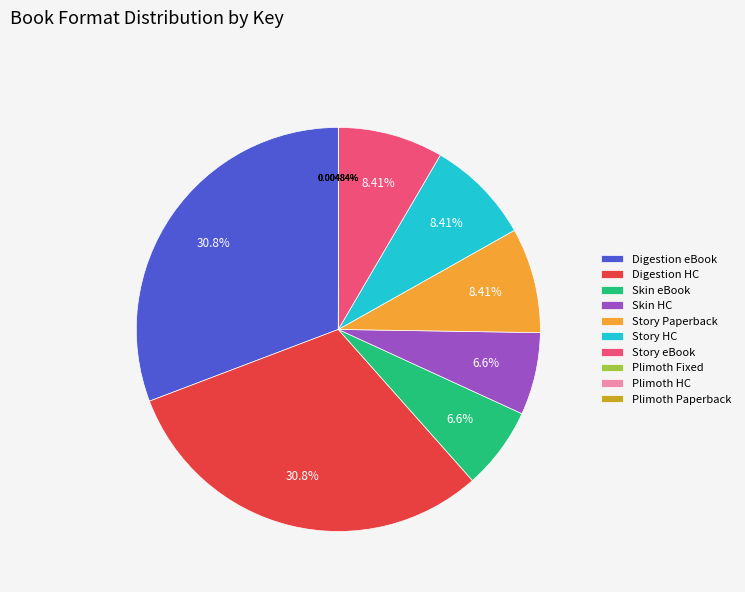

Do Story eBook and Skin eBook together represent more than half of the pie?

No